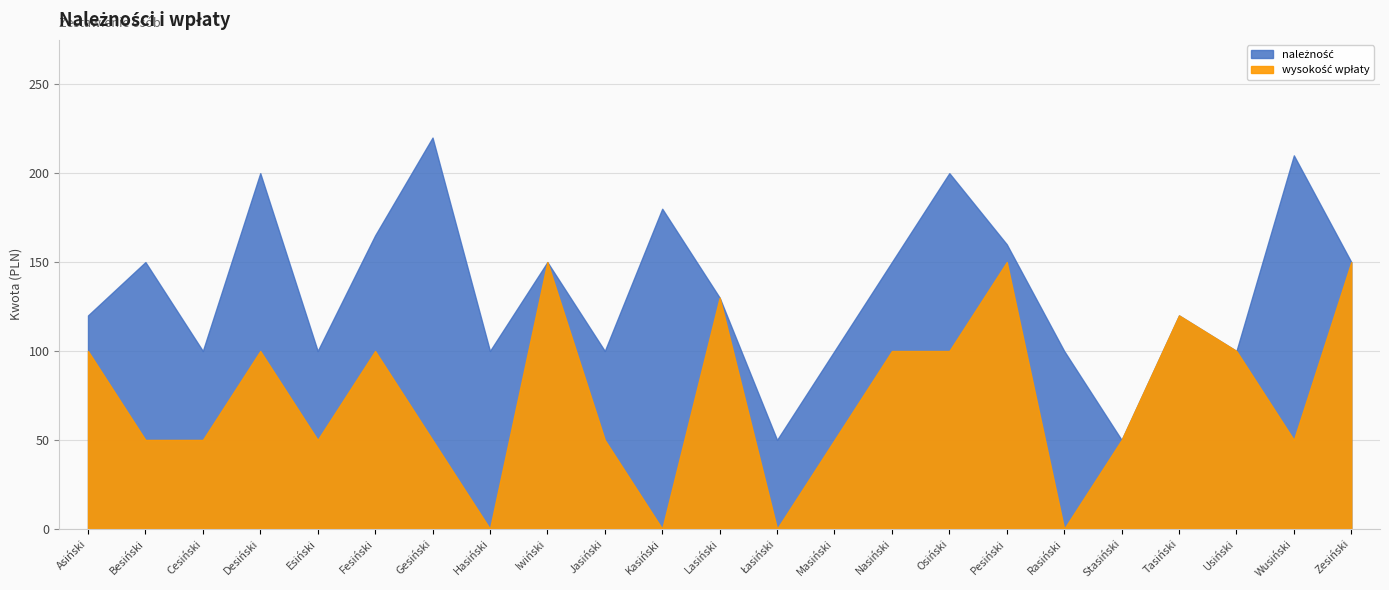

How many lines are shown in the chart?

2